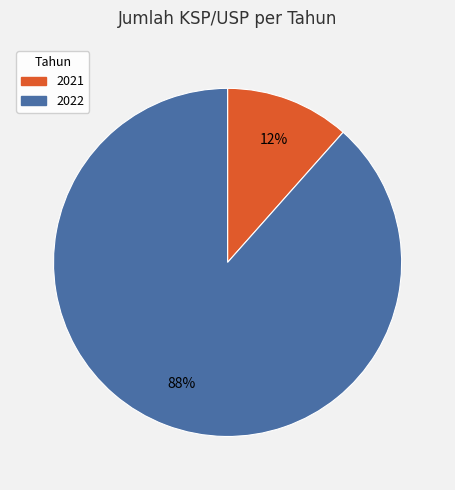

Do 2021 and 2022 together represent more than half of the pie?

Yes